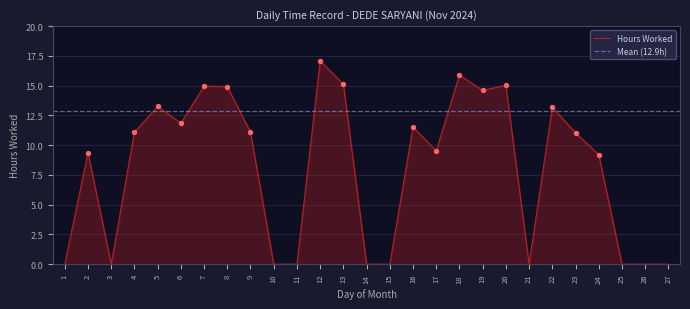

What is the change in value from 10 to 24?

+9.2